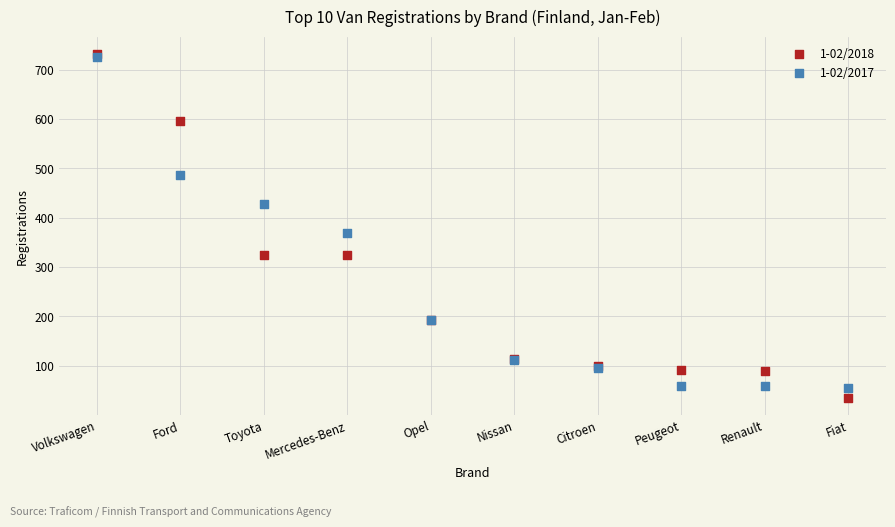

Across all series, what Y value is closest to 383?

368